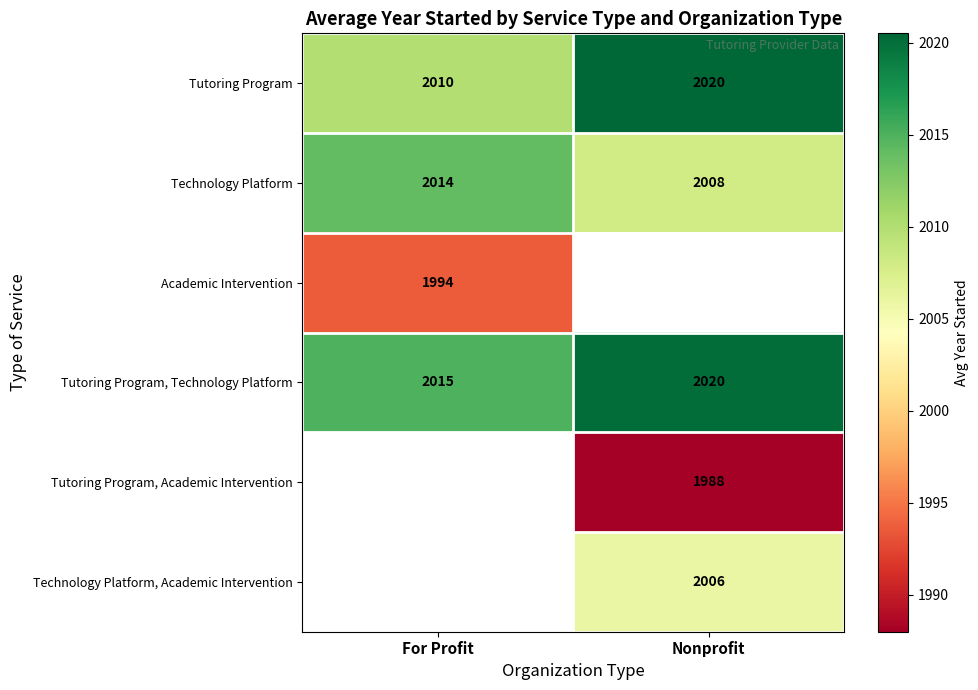

What is the difference between the highest and lowest values at For Profit?

21.3